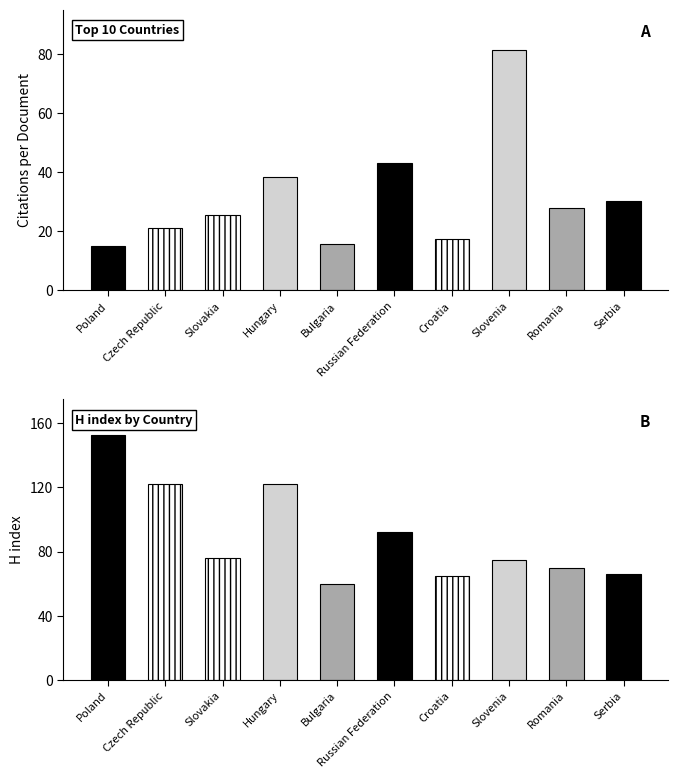

Is the value of Citations per document at Russian Federation greater than the value of H index at Slovenia?

No